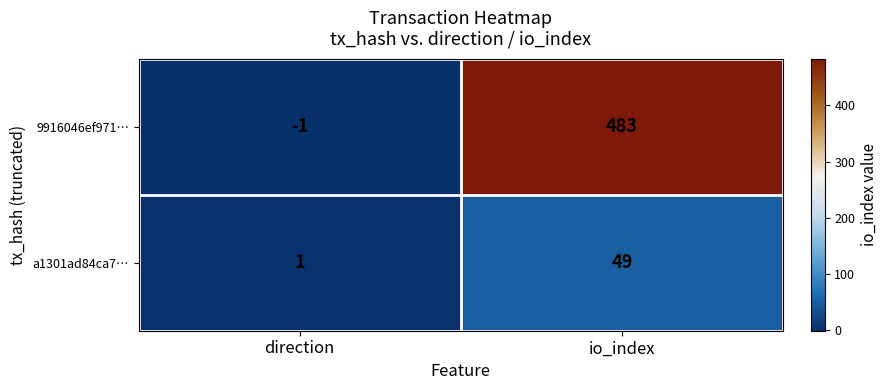

What is the difference between the a1301ad84ca7… values at direction and io_index?

48